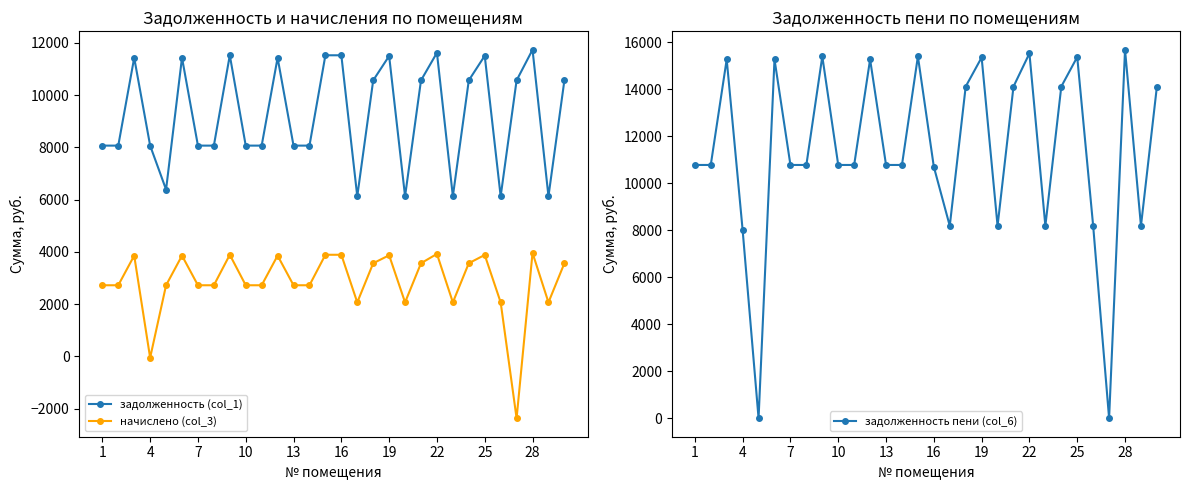

After their last crossing, which series has the higher values: задолженность пени (col_6) or задолженность (col_1)?

задолженность пени (col_6)